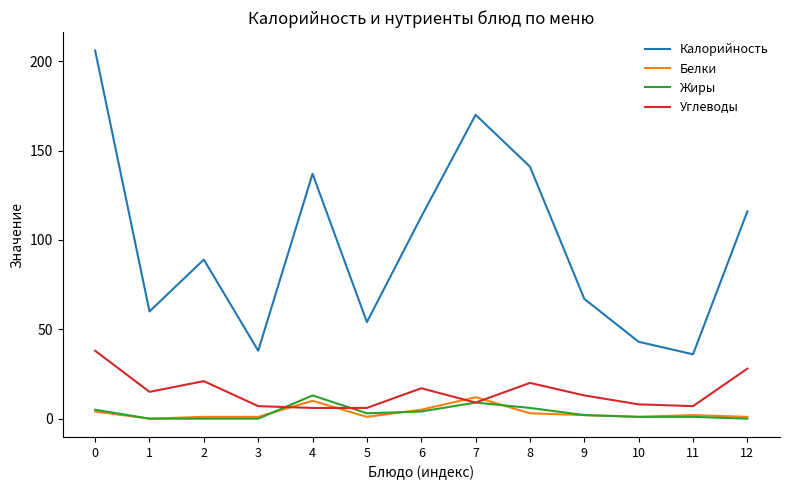

Which series has the largest total across all categories?

Калорийность